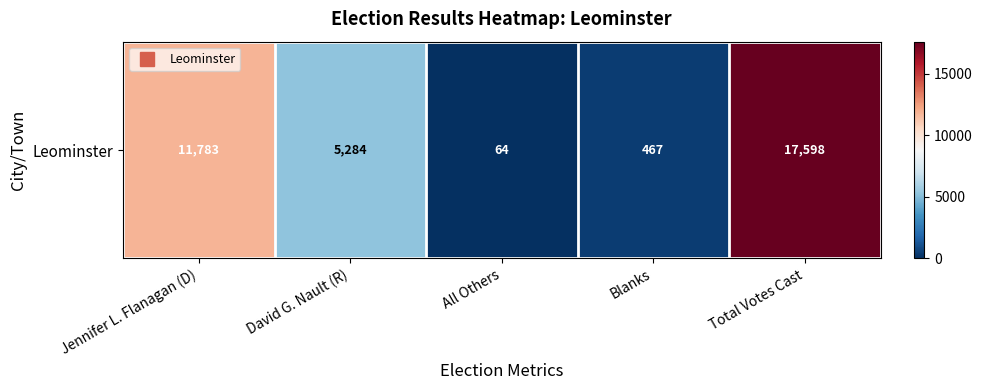

Which label corresponds to the largest value in the chart?

Total Votes Cast